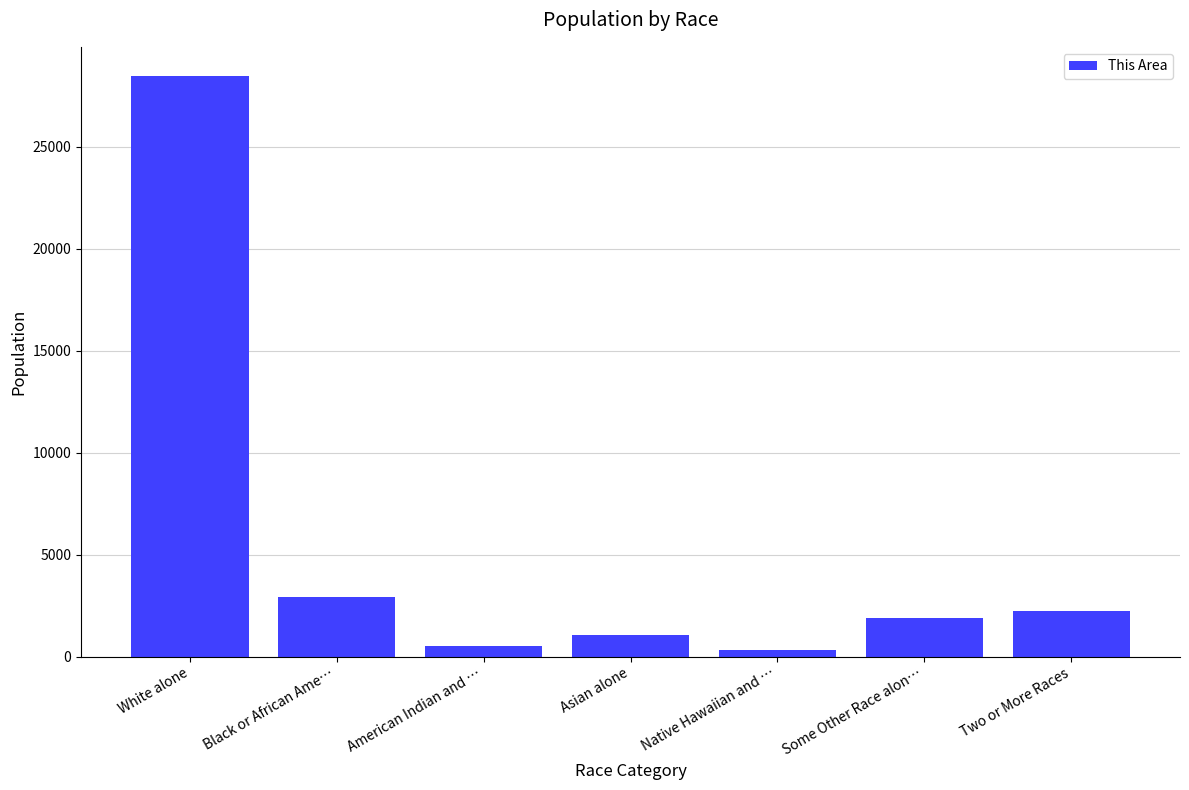

What is the value of the 3rd bar from the left?

511